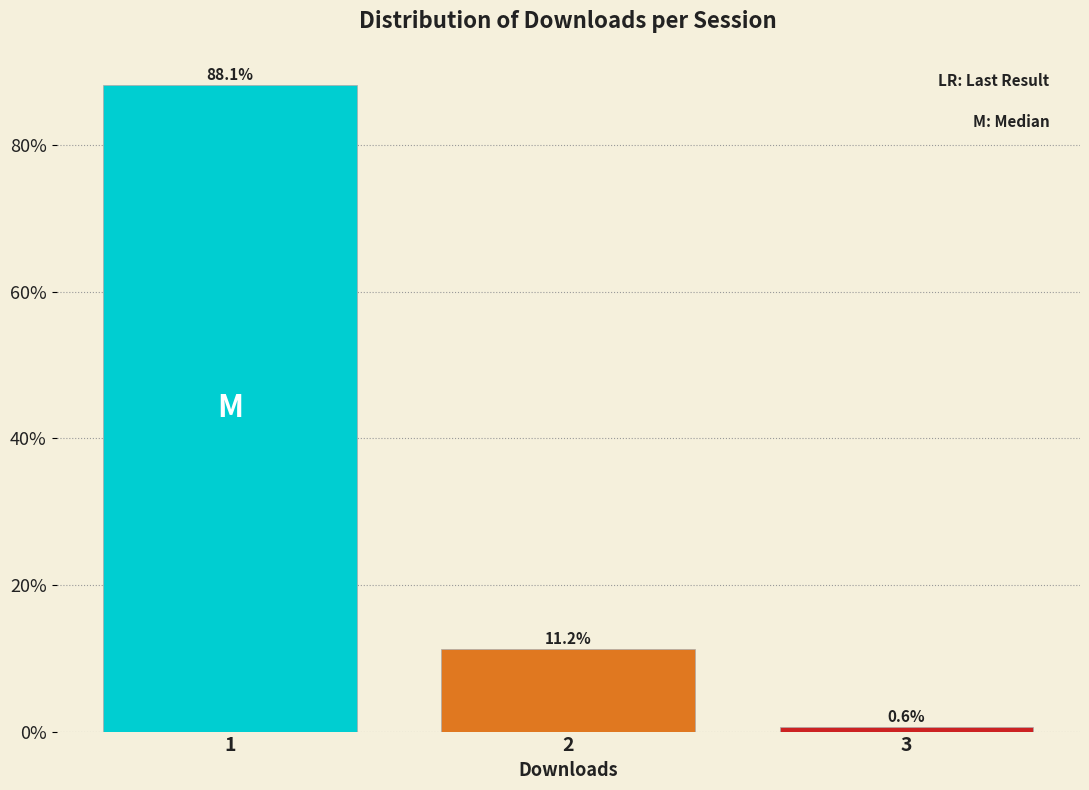

What is the value of the 1st bar from the left?

88.1